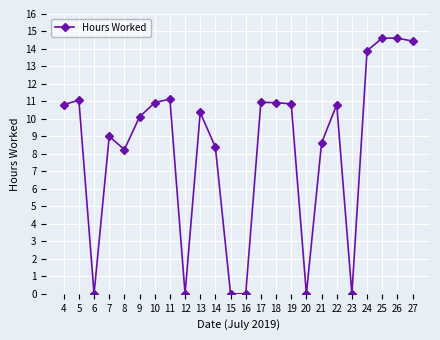

How many lines are shown in the chart?

1